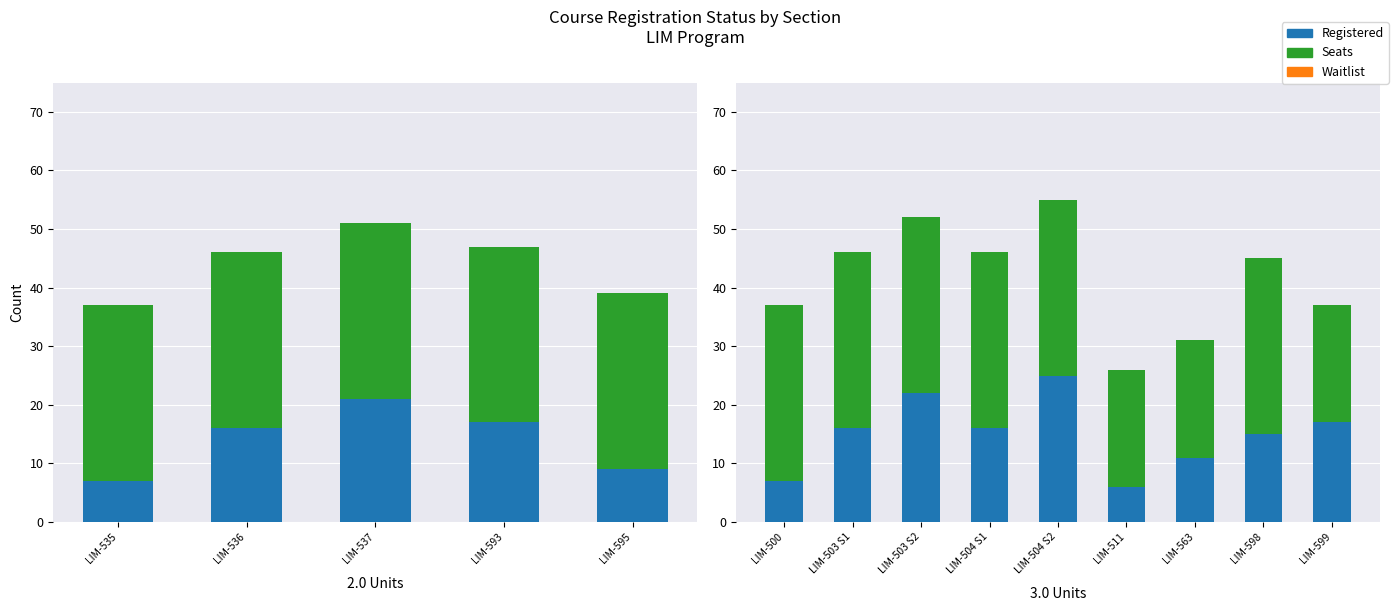

Read the Seats value at LIM-503 S1, to the nearest 5.

30